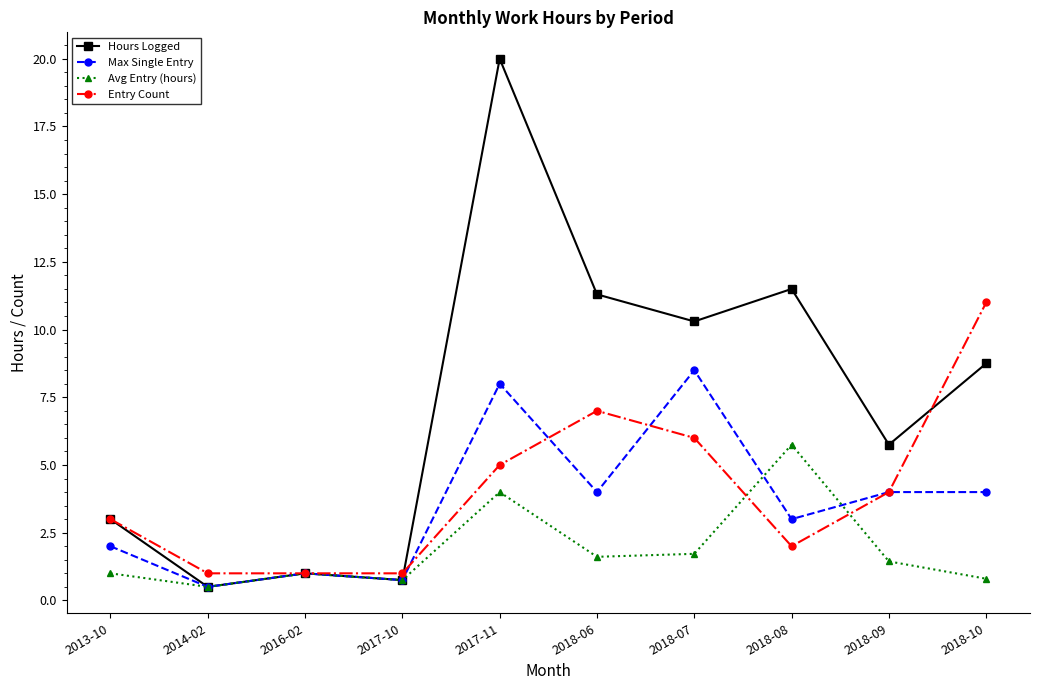

Which category has the lowest value across all series?

2014-02